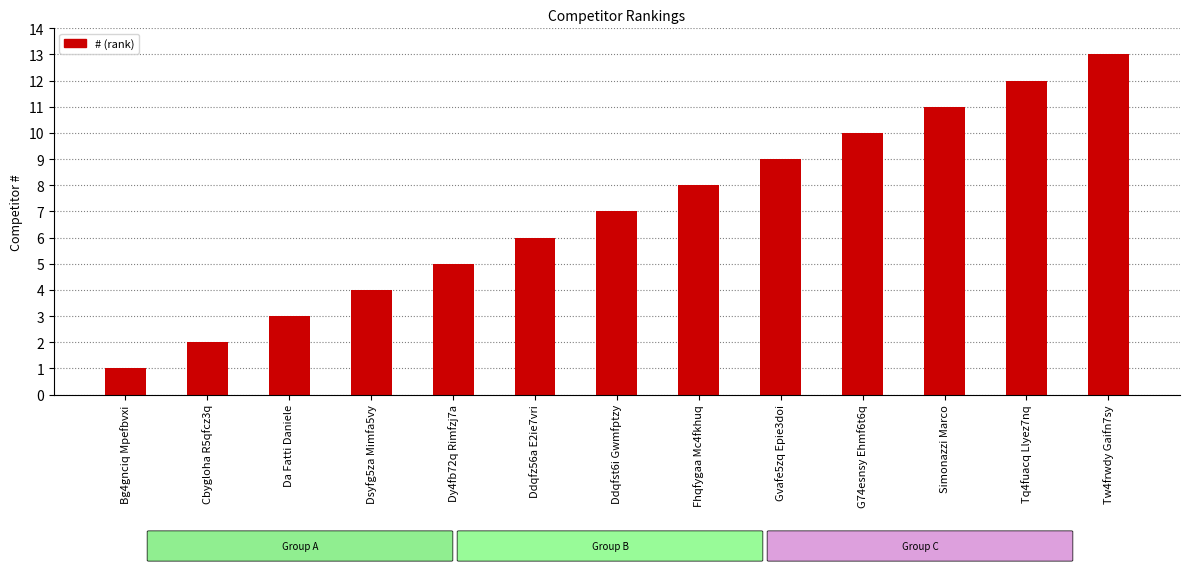

Rank the categories by value from highest to lowest.

Tw4frwdy Gaifn7sy, Tq4fuacq Llyez7nq, Simonazzi Marco, G74esnsy Ehmf6t6q, Gvafe5zq Epie3doi, Fhqfygaa Mc4fkhuq, Ddqfst6i Gwmfptzy, Ddqfz56a E2ie7vri, Dy4fb72q Rimfzj7a, Dsyfg5za Mimfa5vy, Da Fatti Daniele, Cbygloha R5qfcz3q, Bg4gnciq Mpefbvxi